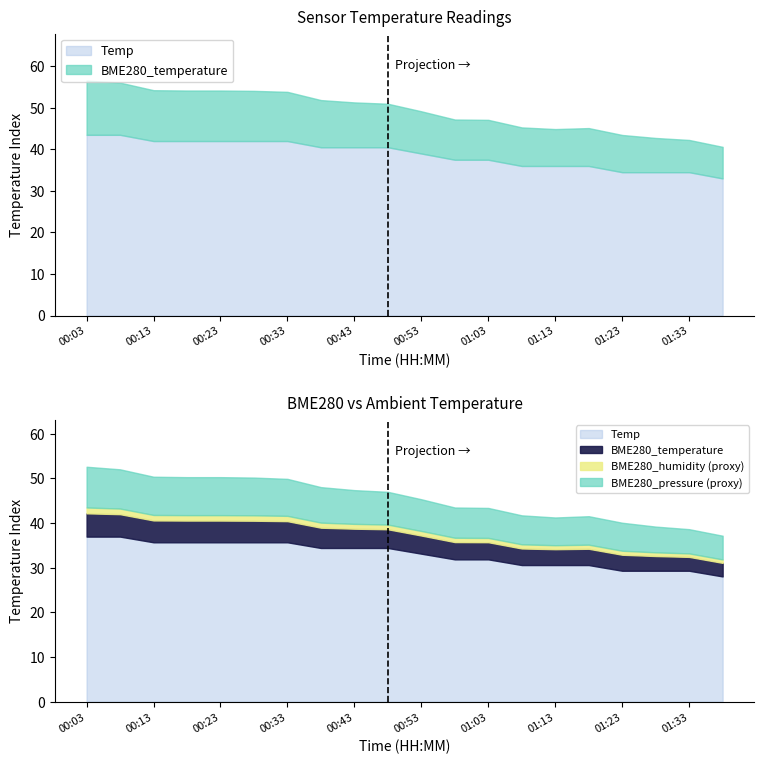

What position from the right is 00:58?

9